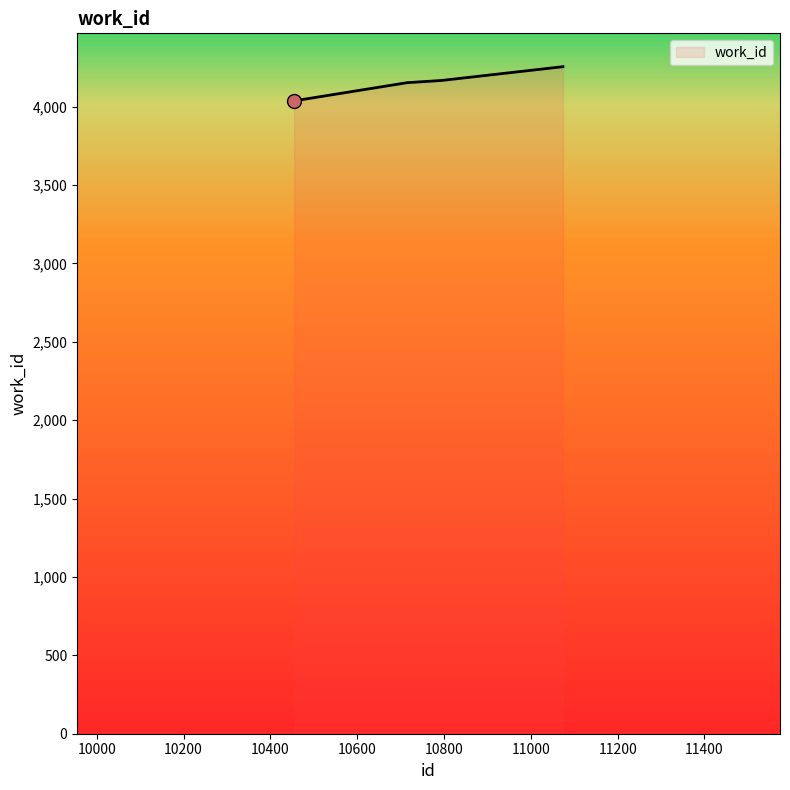

Count the number of categories in the chart.

5